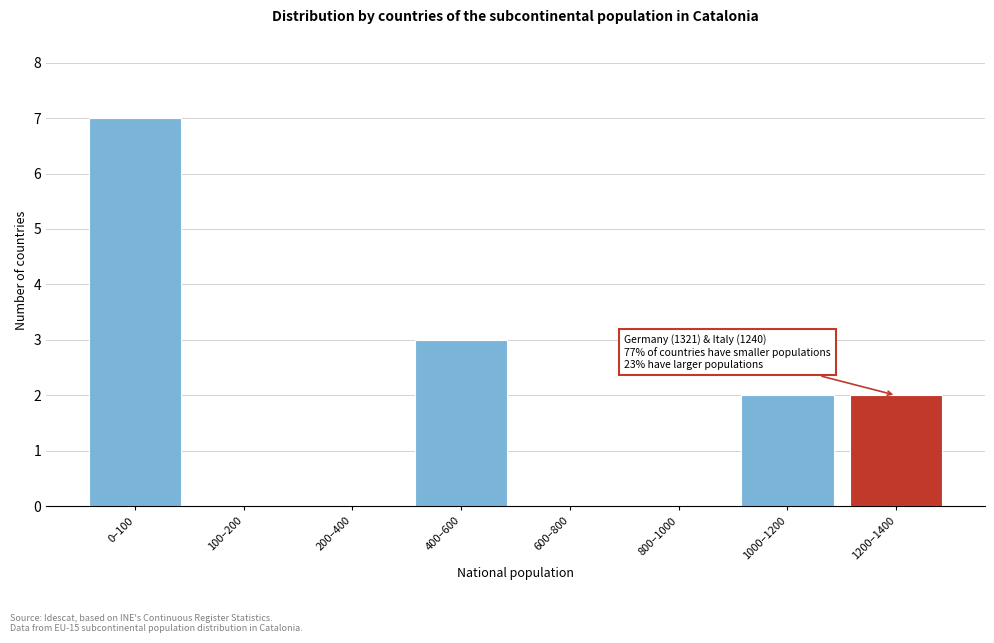

Reading right to left, extract all data points from this chart.

1200–1400=2	1000–1200=2	800–1000=0	600–800=0	400–600=3	200–400=0	100–200=0	0–100=7